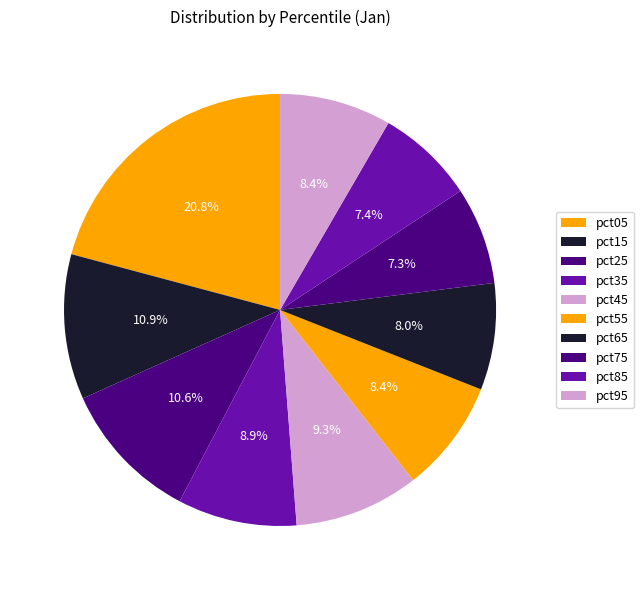

True or false: pct05 accounts for 12% of the total.

False